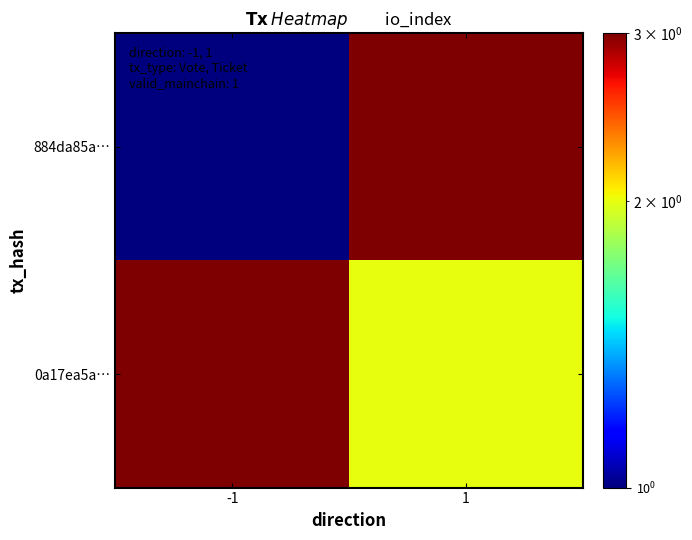

Which label corresponds to the smallest value in the chart?

-1